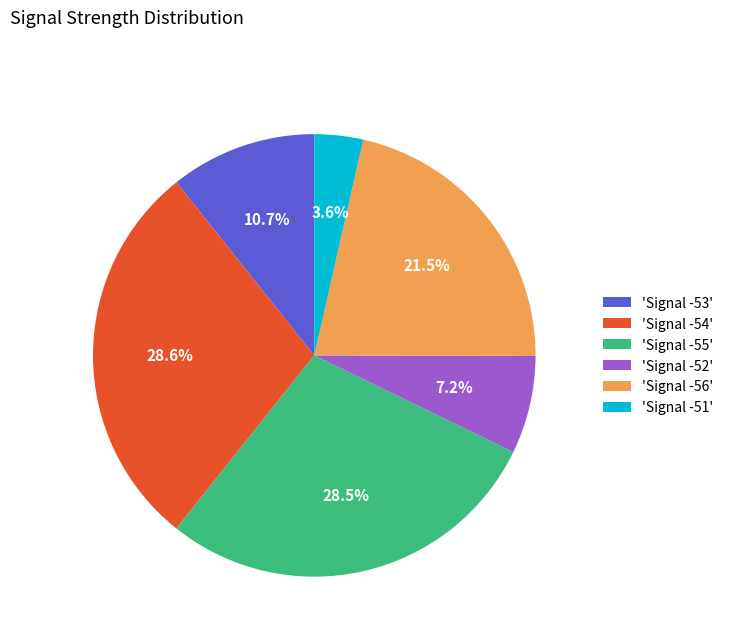

Does 'Signal -54' represent more than half of the total?

No